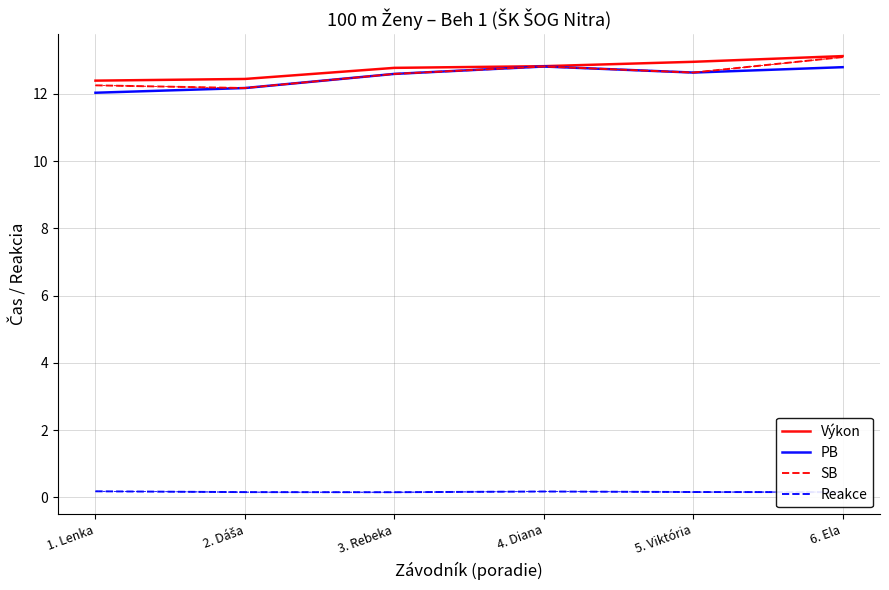

What is the total value across all series at 5. Viktória?

38.4